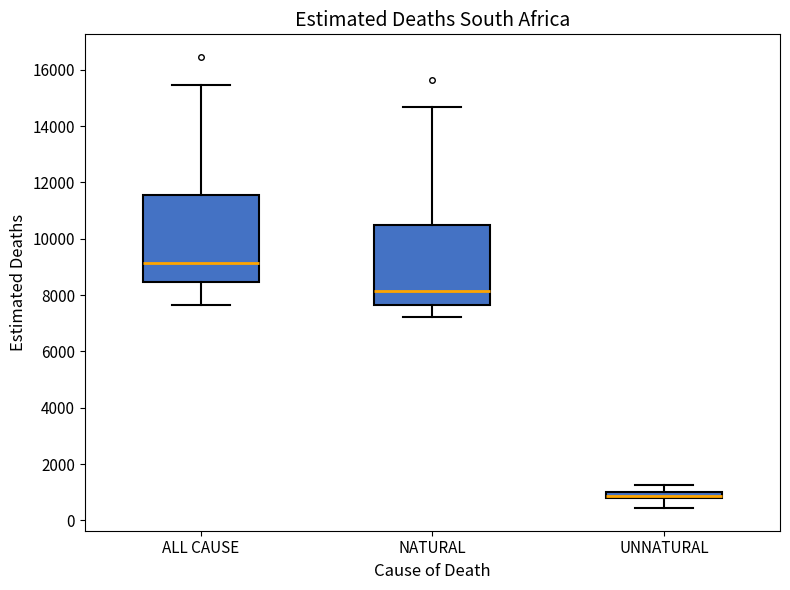

Where does the median line of the box for NATURAL sit on the y-axis? The values are not printed on the chart, so give them approximately, as read against the axis.

8200